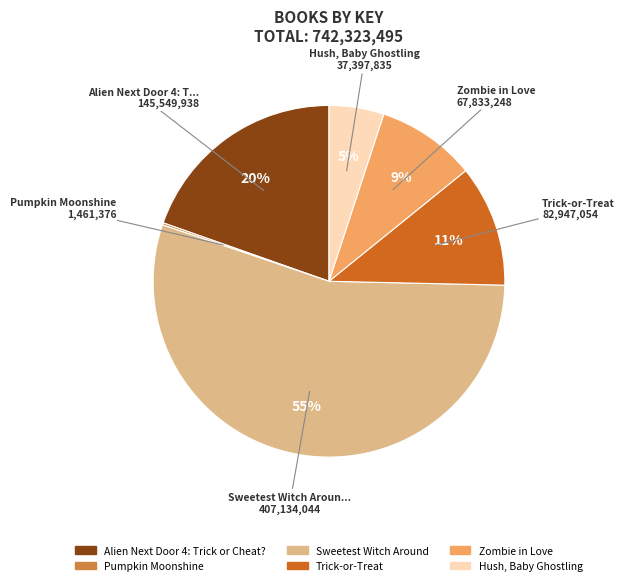

Does any single category account for the majority?

Yes